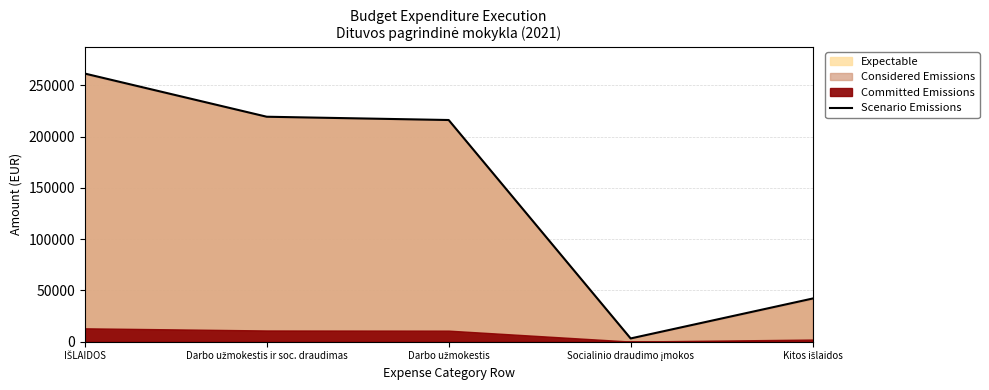

What is the change in value from Darbo užmokestis ir soc. draudimas to Kitos išlaidos?

-177260